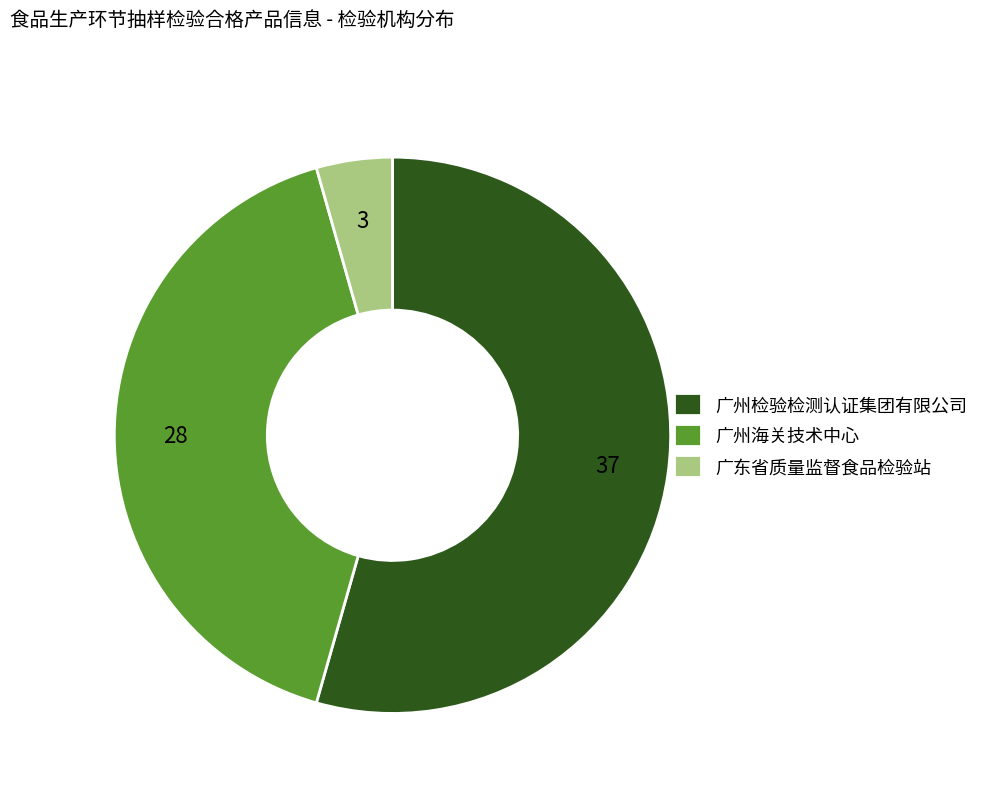

Rank the categories by value from highest to lowest.

广州检验检测认证集团有限公司, 广州海关技术中心, 广东省质量监督食品检验站